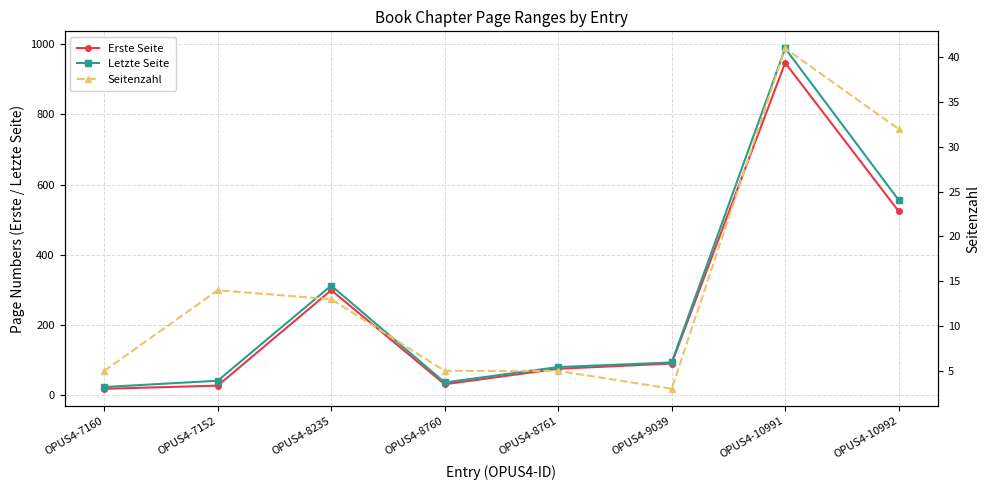

True or false: Seitenzahl and Erste Seite intersect in this chart.

False